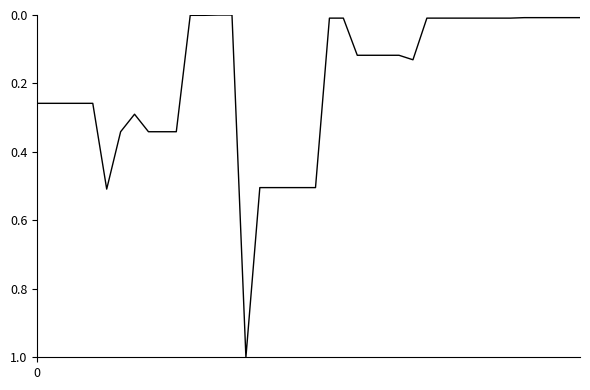

What is the greatest value displayed?

1.0